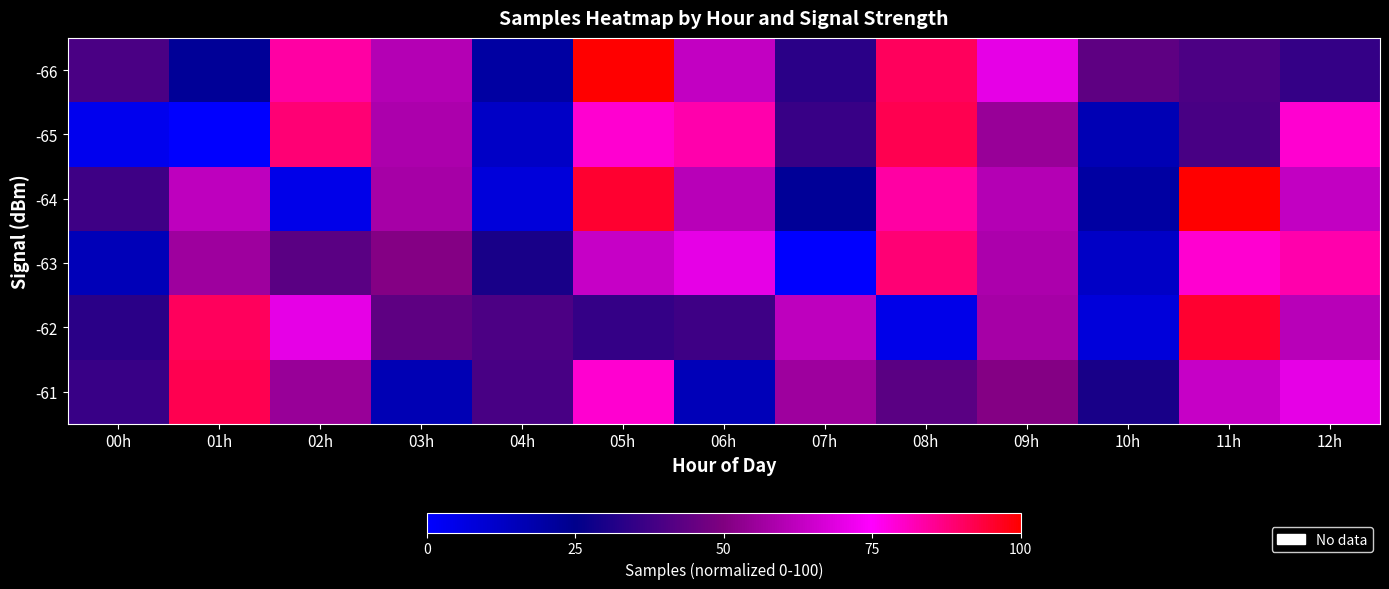

Reading right to left, what are all the values shown in this chart?

-66: 12h=35.3	11h=39.8	10h=43.6	09h=70.1	08h=91.0	07h=33.3	06h=63.2	05h=100.0	04h=20.2	03h=60.5	02h=83.7	01h=22.7	00h=39.5
-65: 12h=79.6	11h=39.4	10h=16.1	09h=54.8	08h=92.1	07h=36.0	06h=82.8	05h=79.5	04h=12.5	03h=58.6	02h=88.6	01h=0.0	00h=3.6
-64: 12h=63.2	11h=100.0	10h=20.2	09h=60.5	08h=83.7	07h=22.7	06h=61.3	05h=95.1	04h=7.8	03h=57.7	02h=4.7	01h=62.3	00h=37.5
-63: 12h=82.8	11h=79.5	10h=12.5	09h=58.6	08h=88.6	07h=0.0	06h=70.0	05h=63.8	04h=29.8	03h=51.0	02h=42.8	01h=56.2	00h=15.4
-62: 12h=61.3	11h=95.1	10h=7.8	09h=57.7	08h=4.7	07h=62.3	06h=37.5	05h=35.3	04h=39.8	03h=43.6	02h=70.1	01h=91.0	00h=33.3
-61: 12h=70.0	11h=63.8	10h=29.8	09h=51.0	08h=42.8	07h=56.2	06h=15.4	05h=79.6	04h=39.4	03h=16.1	02h=54.8	01h=92.1	00h=36.0